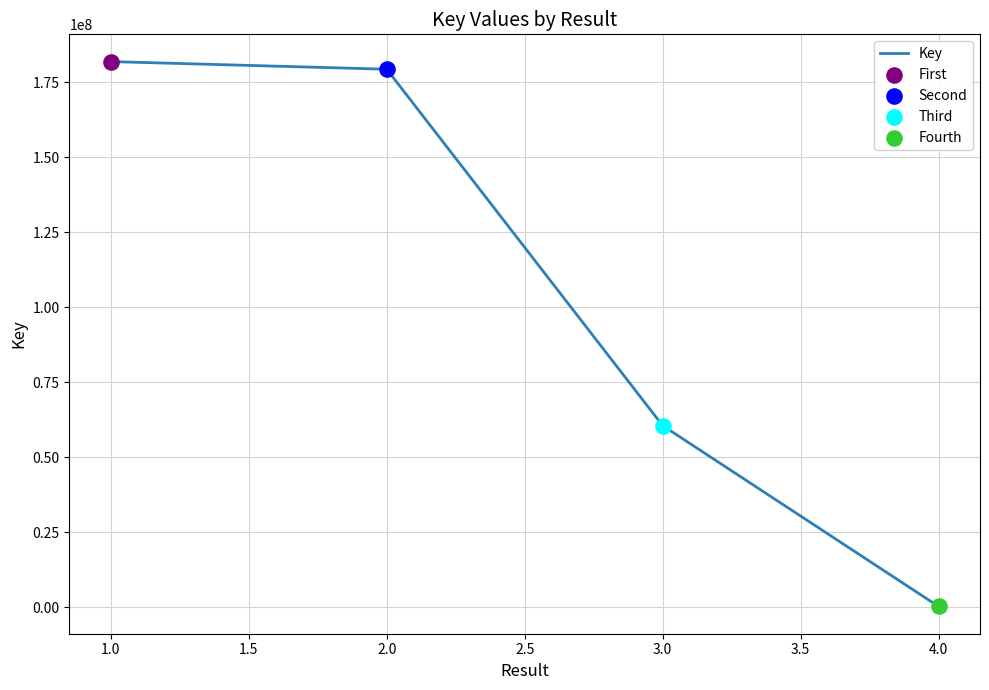

What is the change in value from 1.0 to 3.0?

-121329386